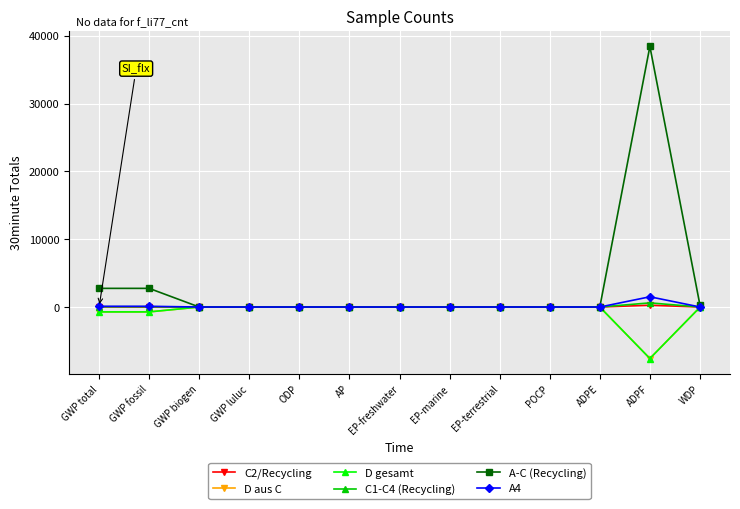

Does the chart have visible grid lines?

Yes